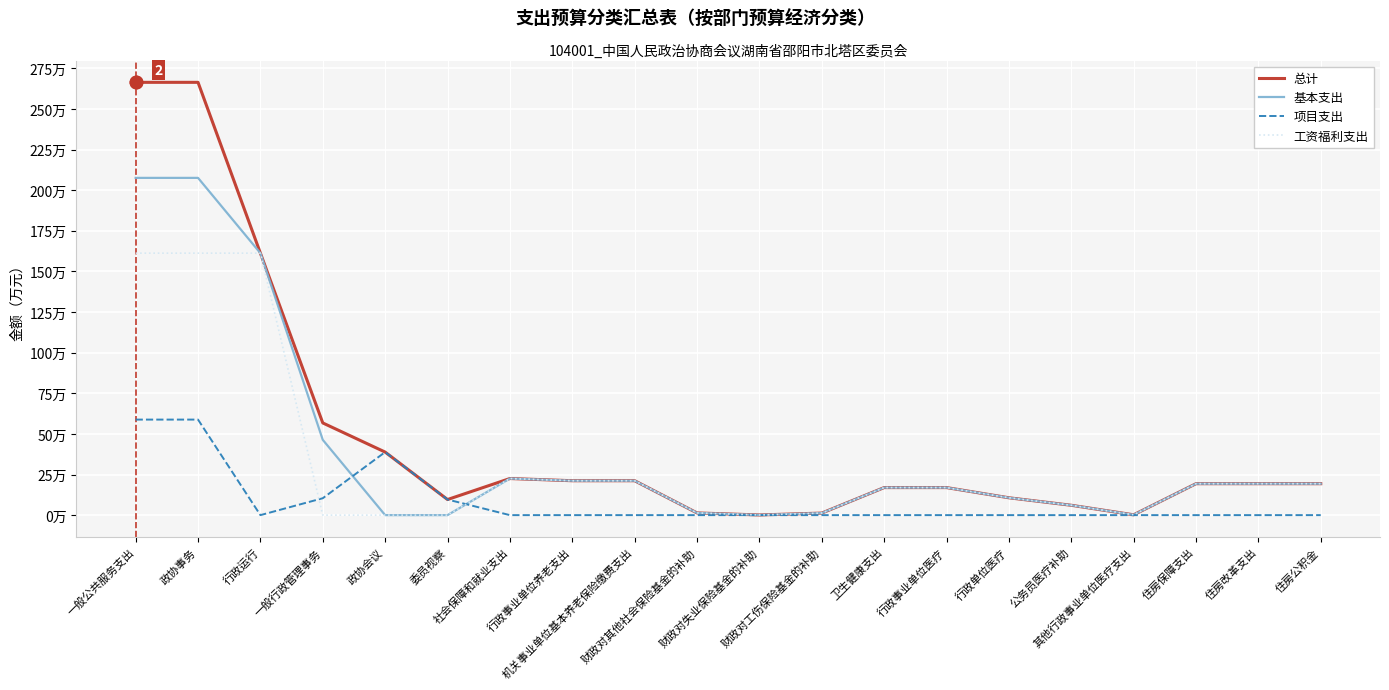

What is the label of the 18th point from the right?

行政运行